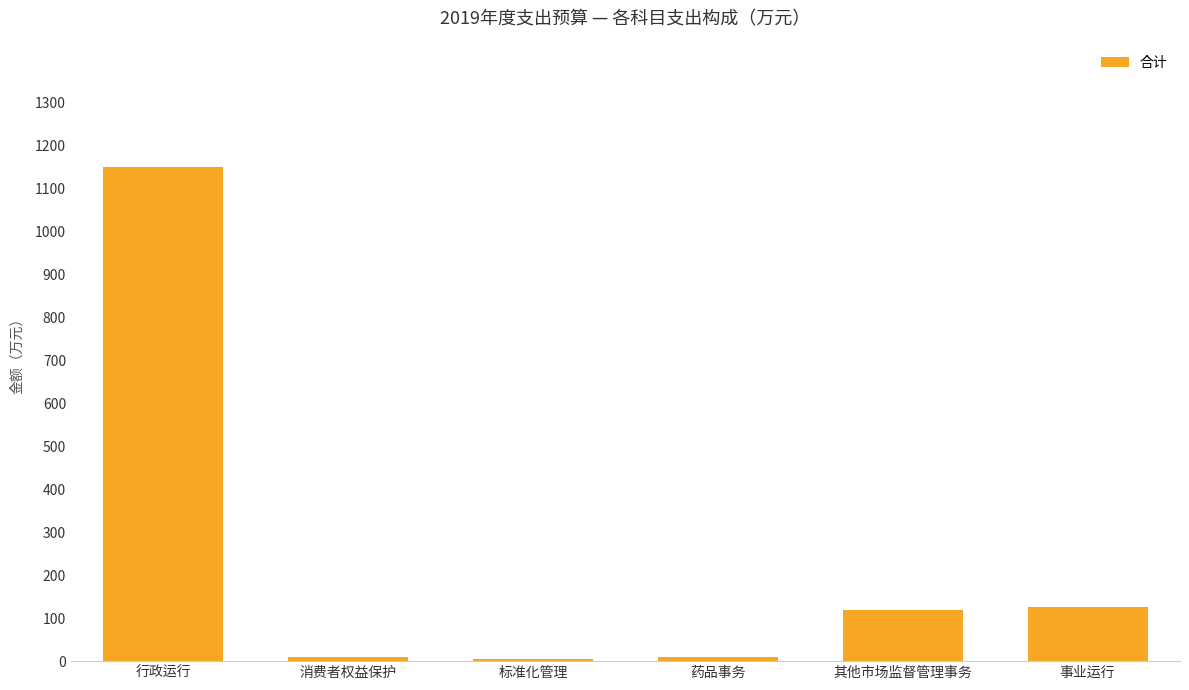

Which has a higher value, 行政运行 or 事业运行?

行政运行